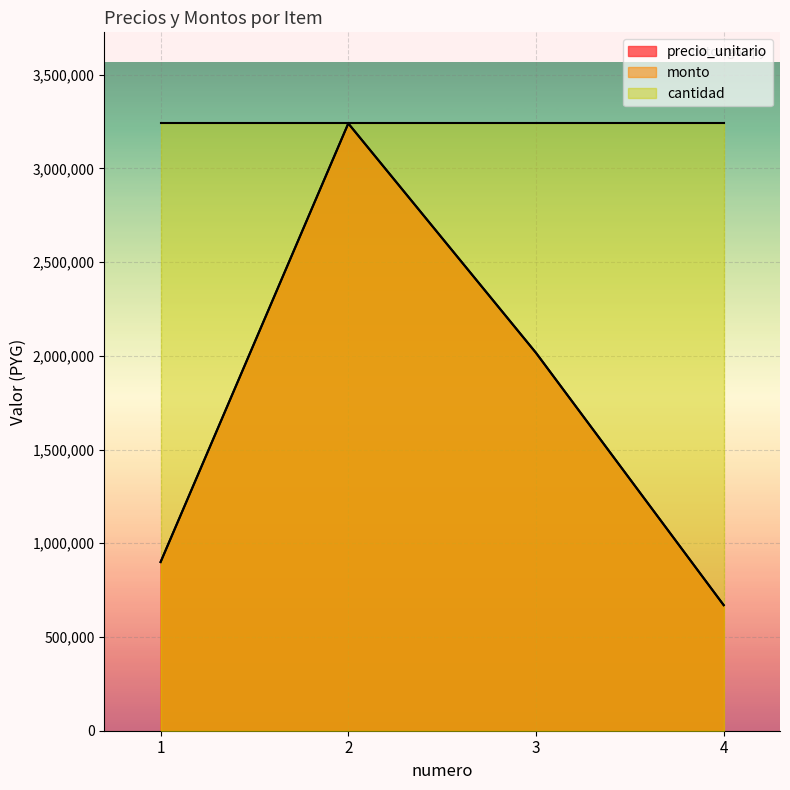

What value does the precio_unitario series have at 2?

3240000